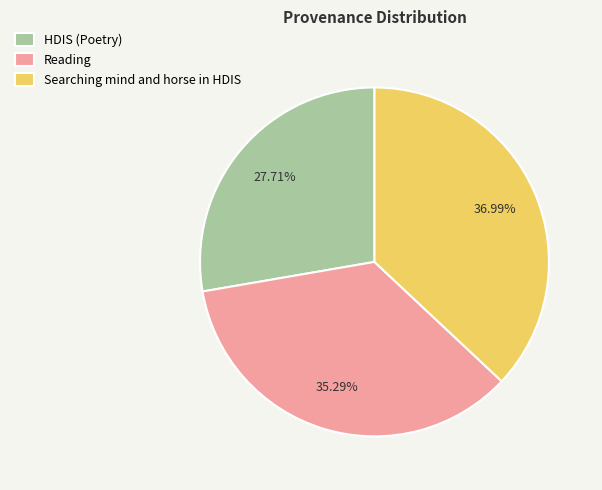

What percentage is NOT represented by Reading?

64.7%